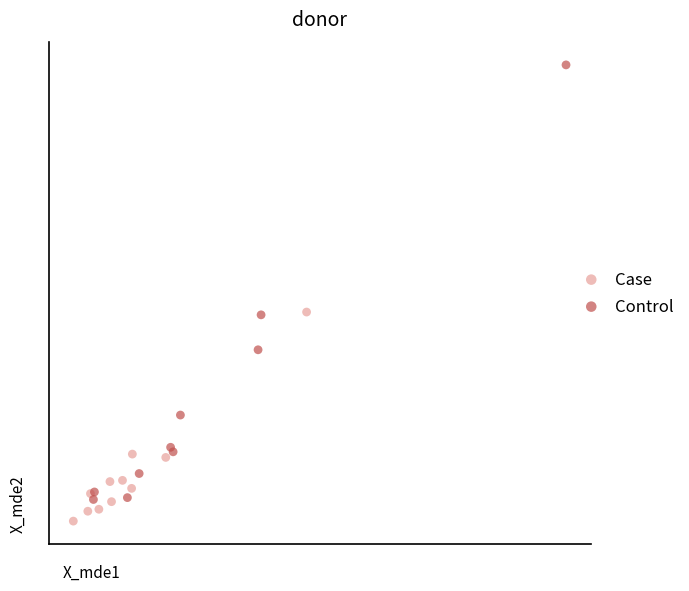

Which series reaches the maximum Y coordinate?

Control